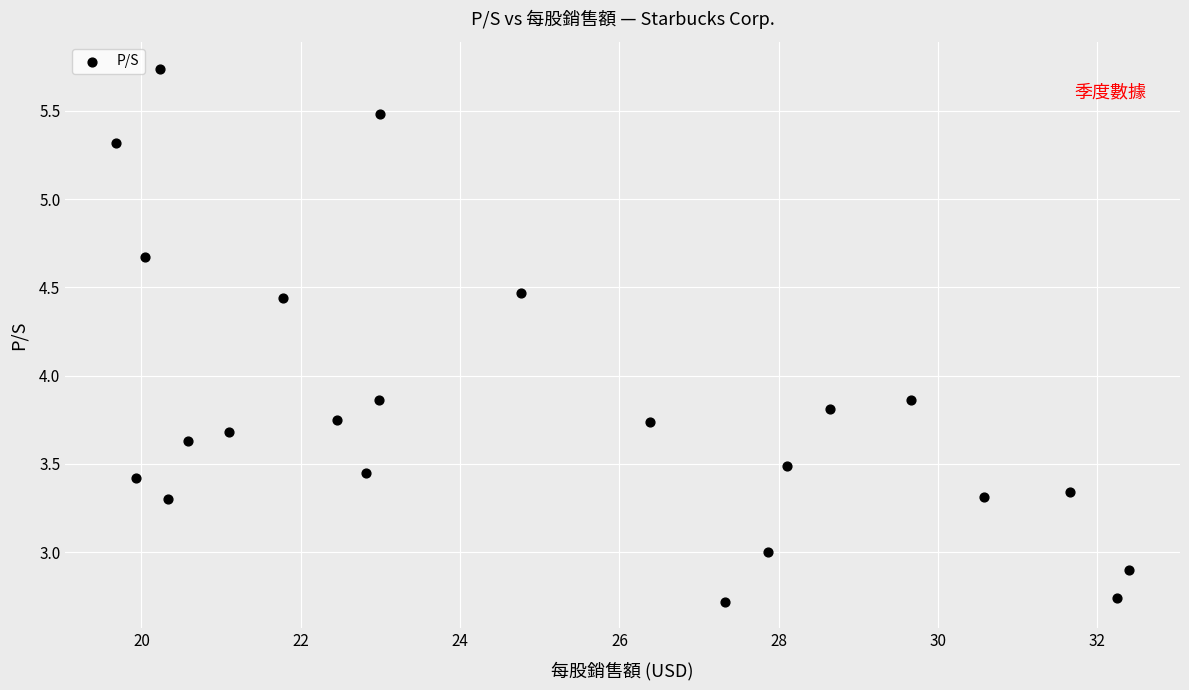

What is the range of Y values (max minus min)?

3.0